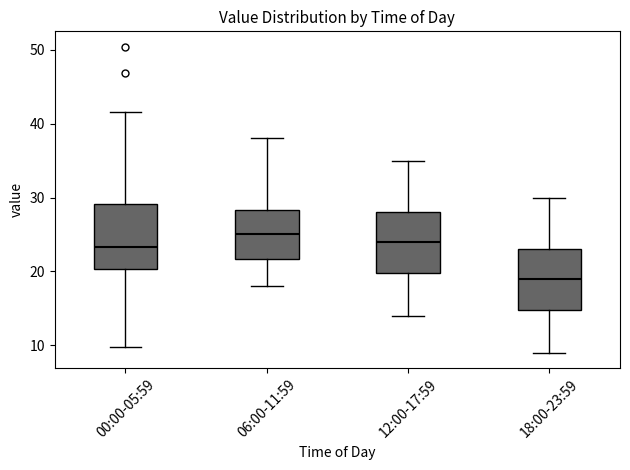

Where is the upper edge of the box for 12:00-17:59 on the y-axis? The values are not printed on the chart, so give them approximately, as read against the axis.

28